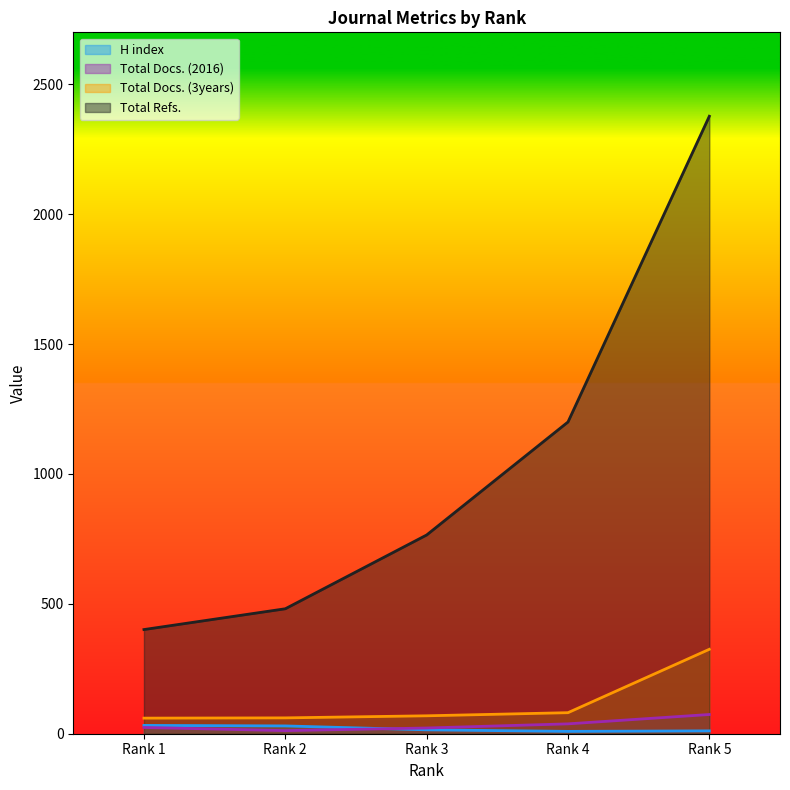

Reading left to right, what are all the values shown in this chart?

H index: 32	30	15	9	11
Total Docs. (2016): 24	12	22	38	74
Total Docs. (3years): 60	61	69	81	325
Total Refs.: 401	481	765	1200	2377